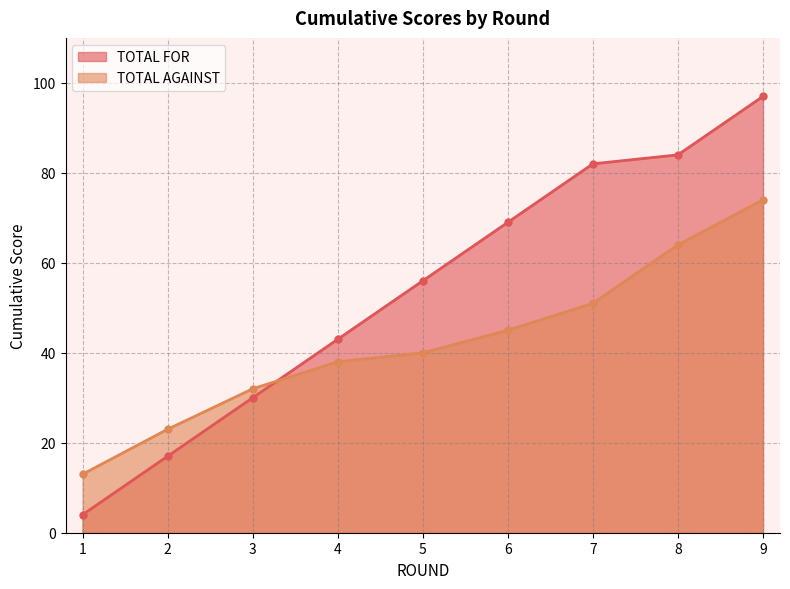

What is the sum of all TOTAL AGAINST values?

380